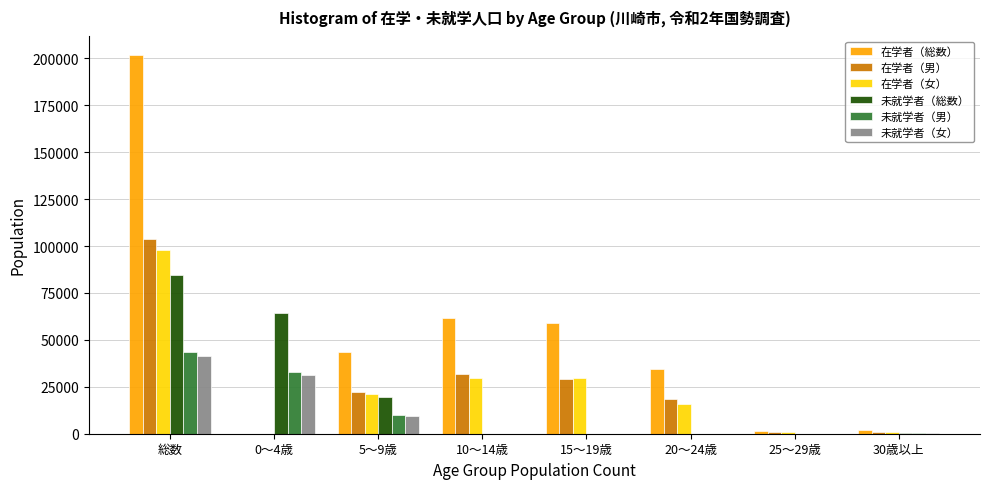

What is the maximum value shown in the chart?

201807